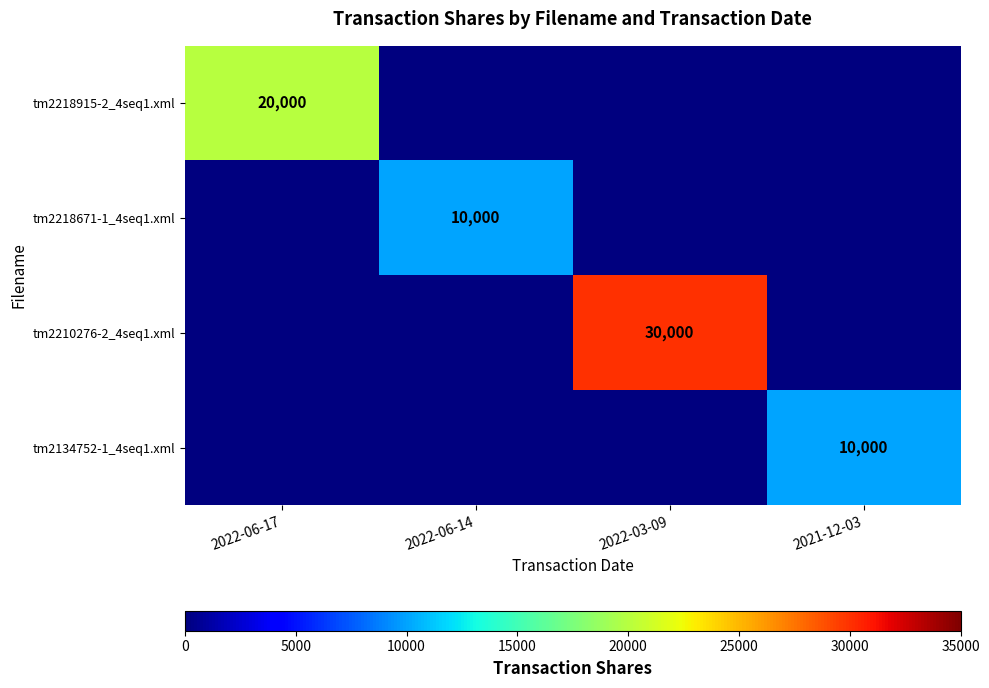

The tm2210276-2_4seq1.xml series shows 30000 at 2022-03-09. True or false?

True